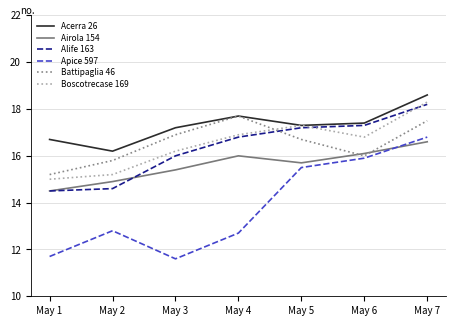

At May 2, list the series in order from largest to smallest.

Acerra 26, Battipaglia 46, Boscotrecase 169, Airola 154, Alife 163, Apice 597